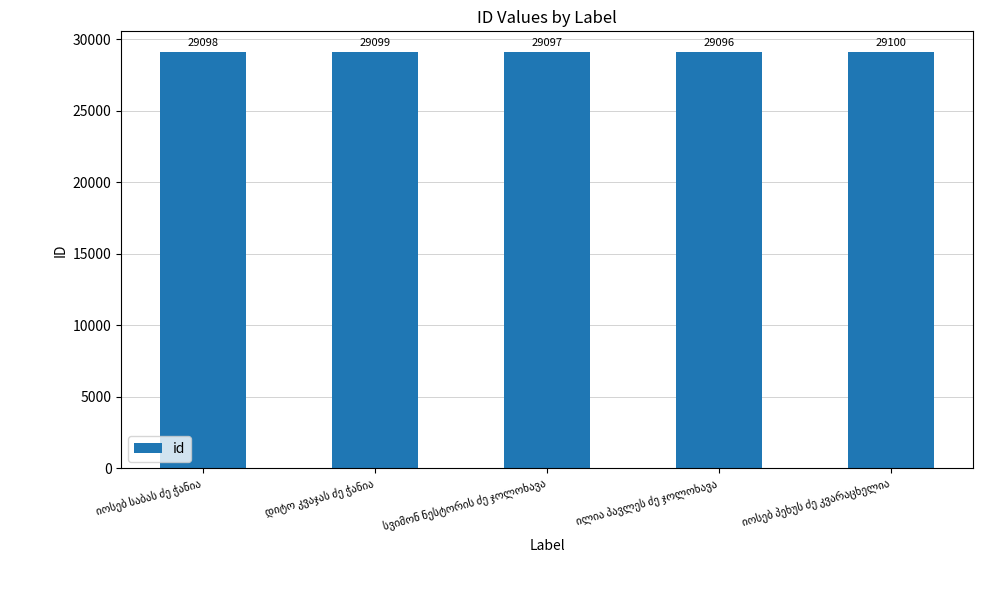

How many values are between 29097 and 29099?

3